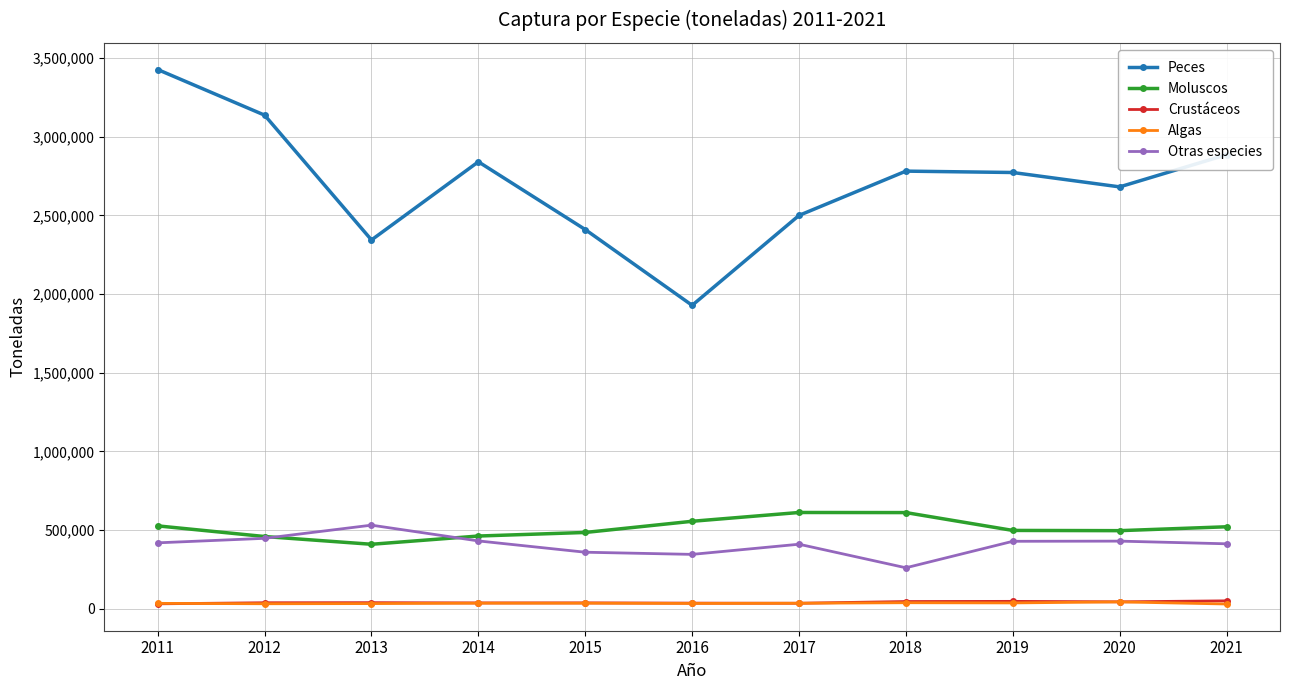

Which series has the widest spread of values?

Peces